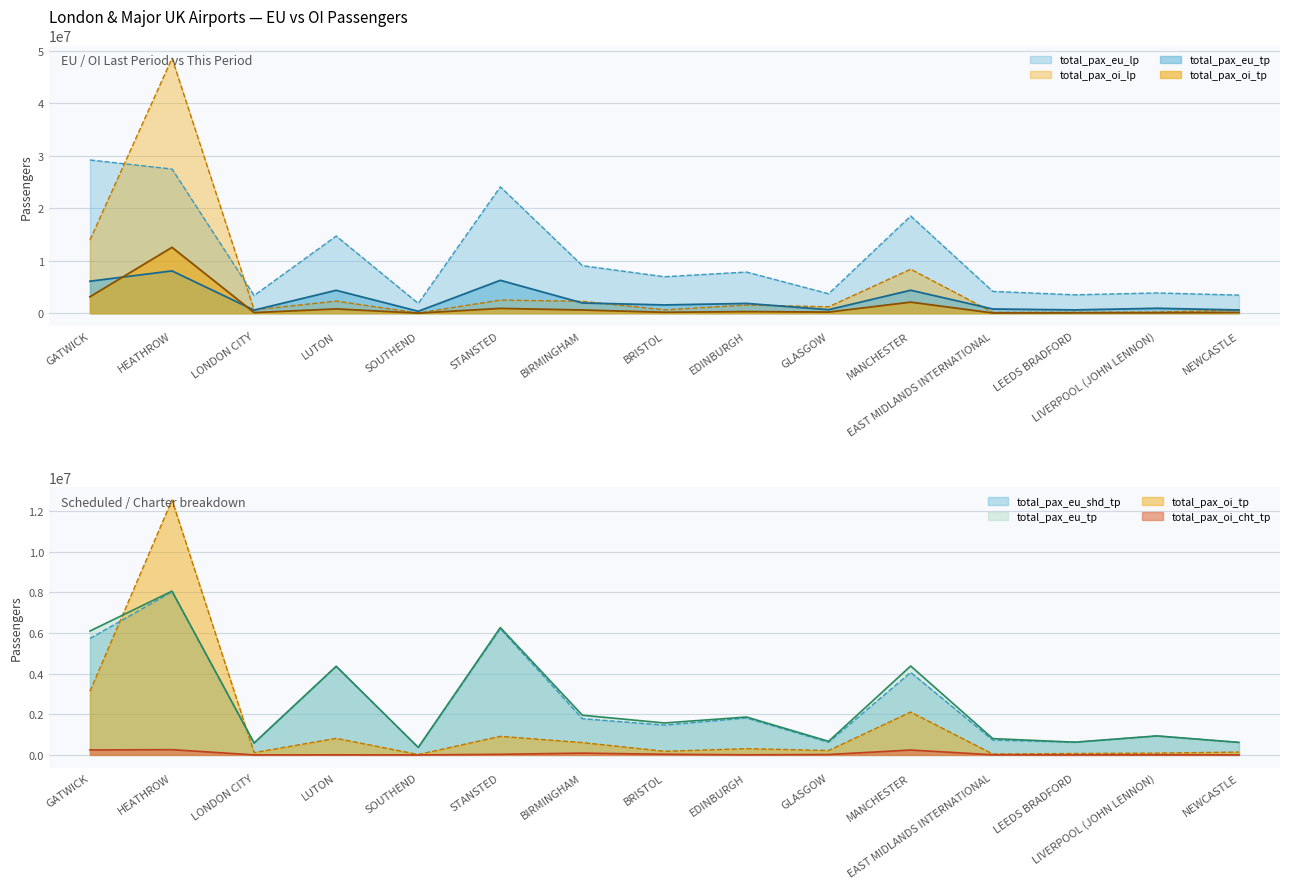

At which category does total_pax_oi_lp reach its first local peak?

HEATHROW